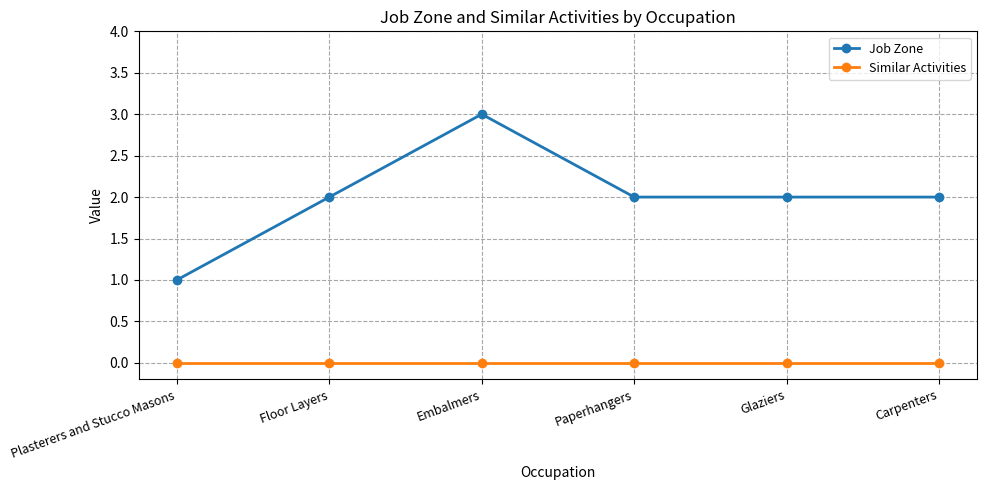

Reading left to right, list all the values displayed in this chart.

Job Zone: 1	2	3	2	2	2
Similar Activities: 0	0	0	0	0	0